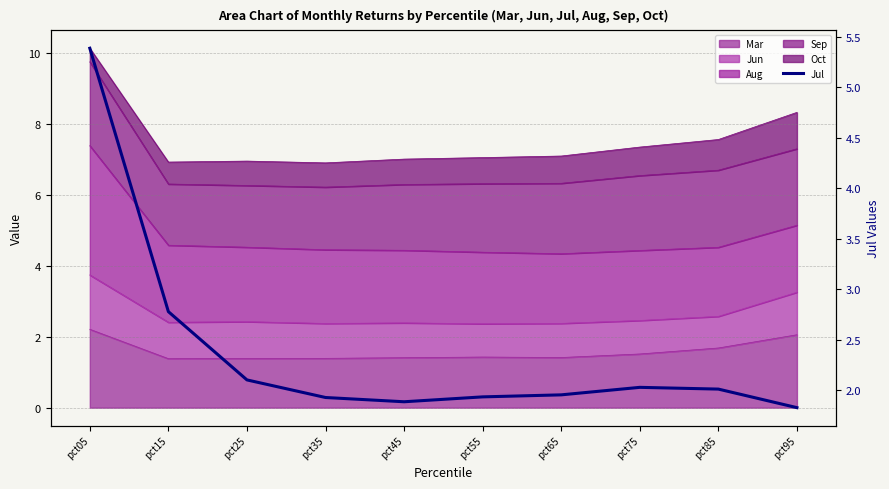

The chart shows a value of 0.5 at pct35. True or false?

False